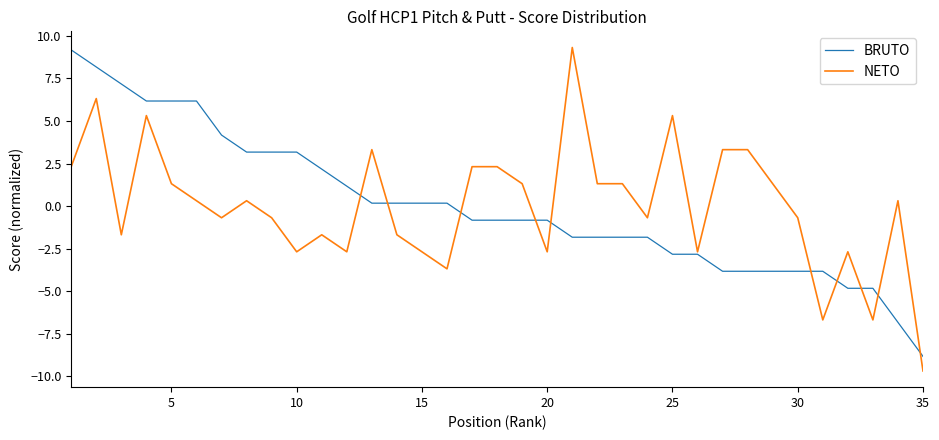

Which series has the largest range (max minus min)?

NETO